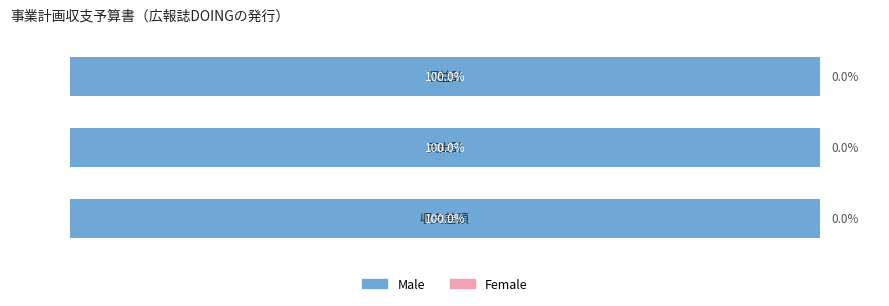

How many bars are there in total?

6